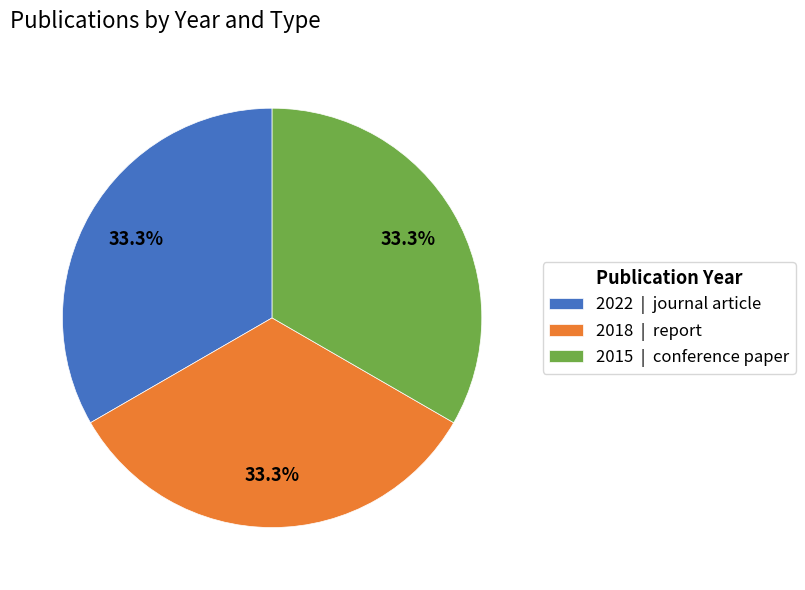

Is there any slice that represents more than half of the pie?

No